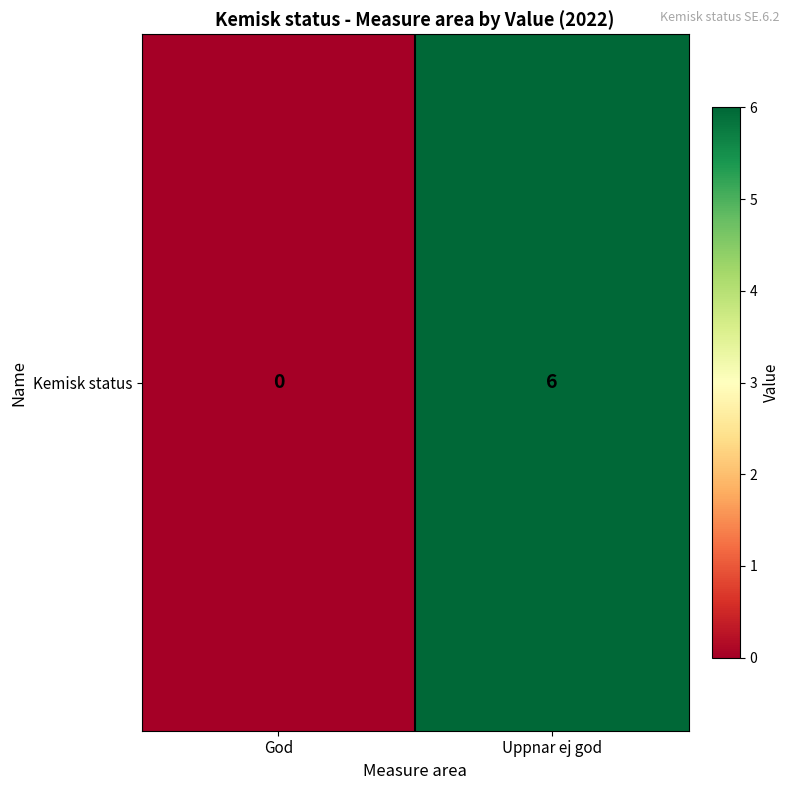

What is the sum of the values at Uppnar ej god and God?

6